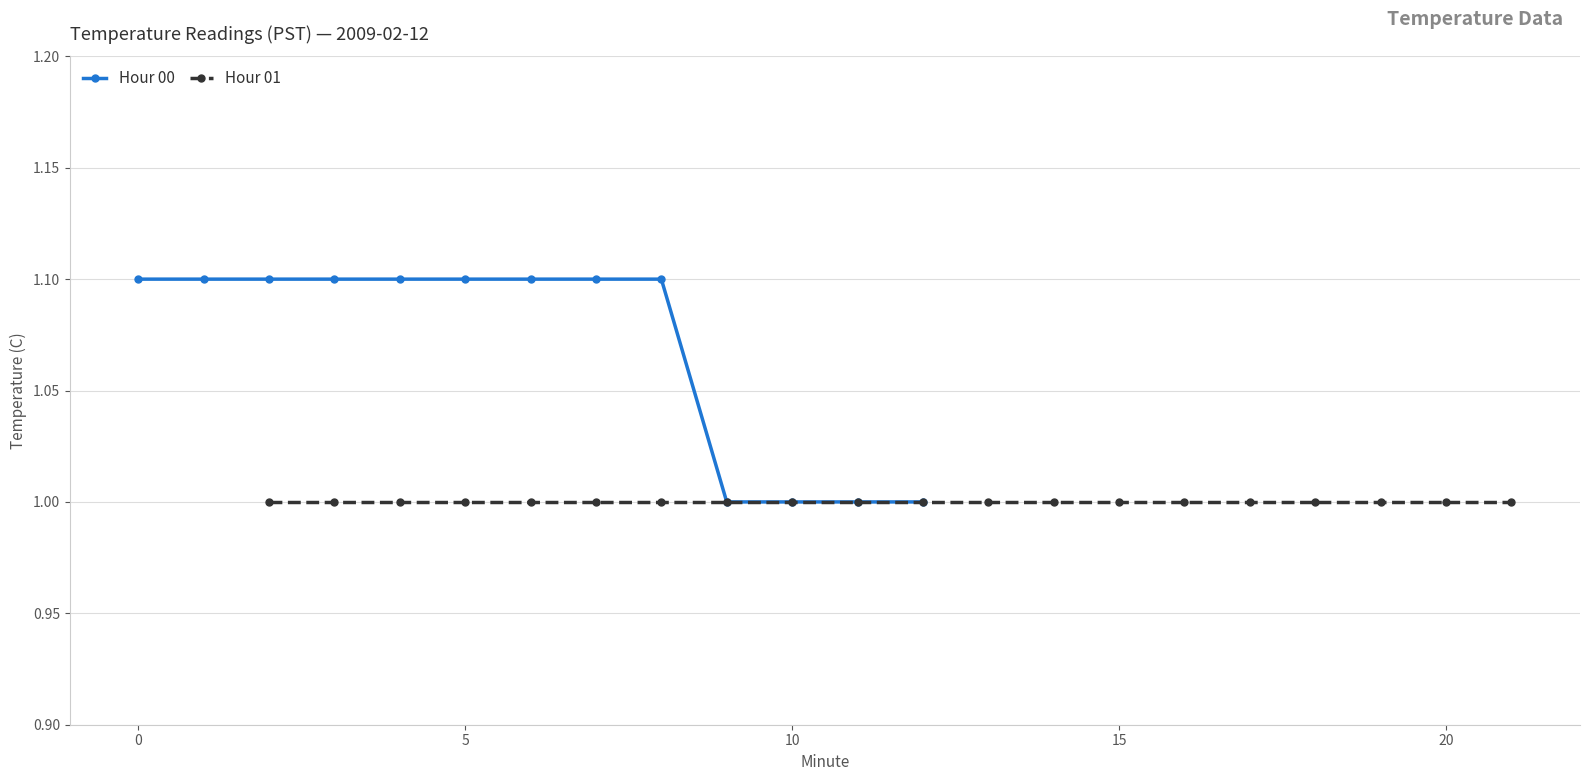

What is the highest value of the Hour 00 series?

1.1